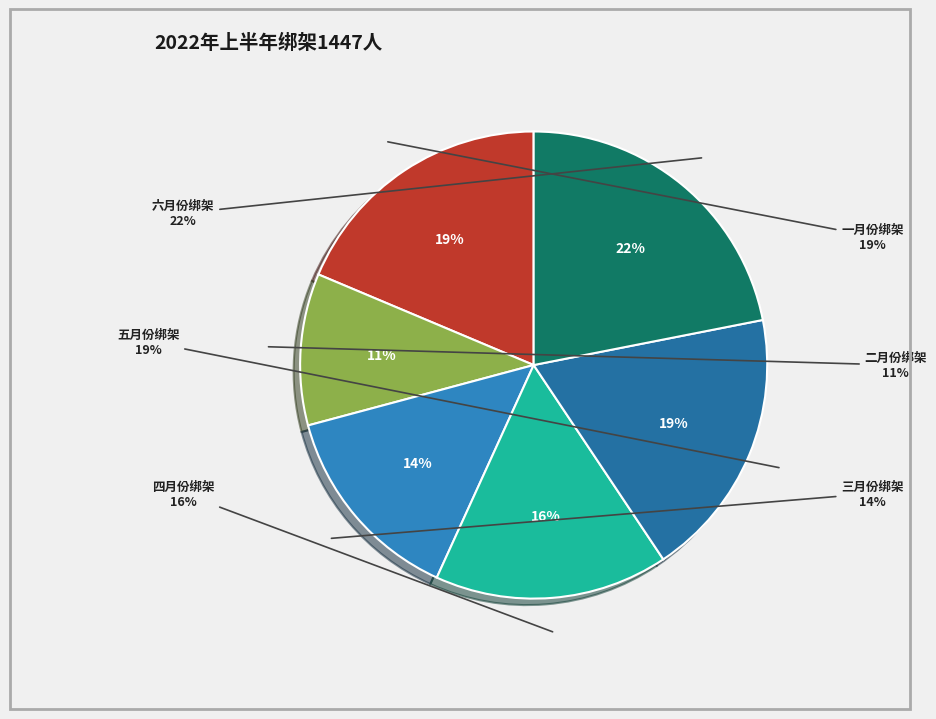

Combined, what portion of the pie is 四月份绑架 and 三月份绑架?

30.2%